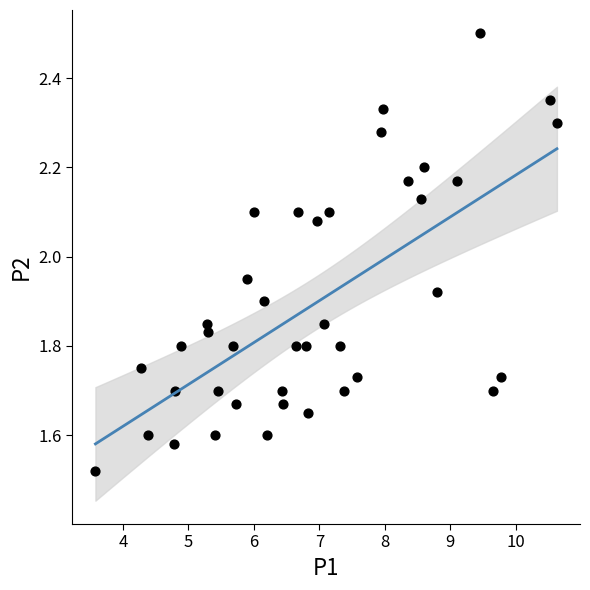

What is the range of X values (max minus min)?

7.1